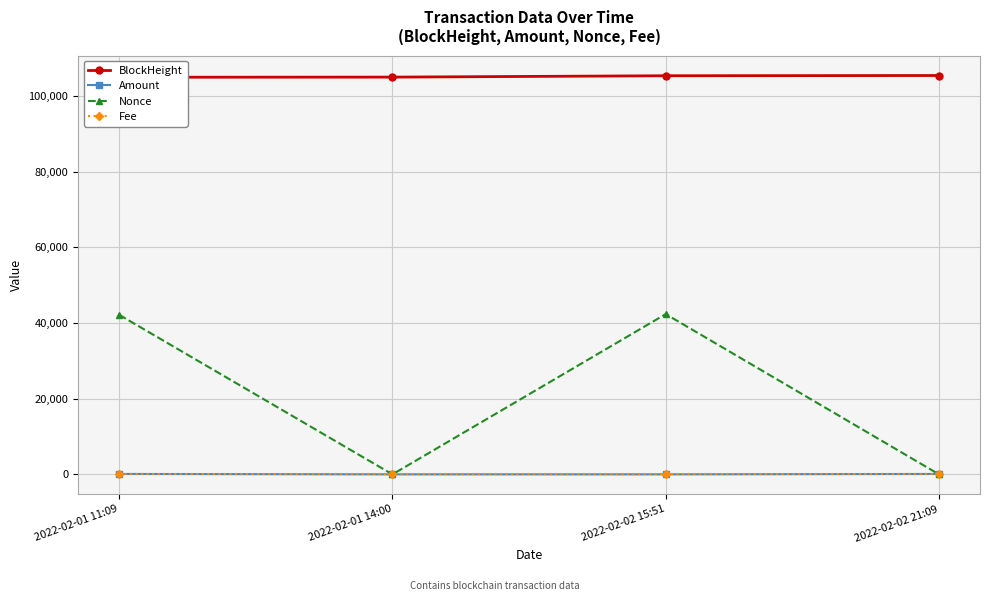

How many categories are shown in the chart?

4